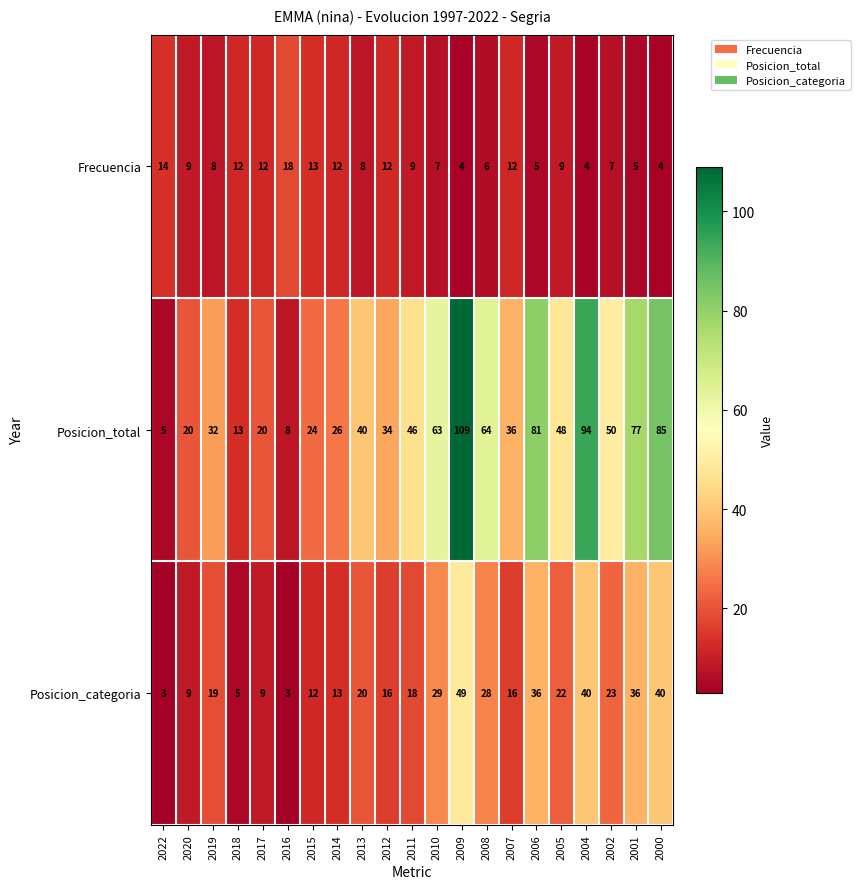

What is the sum of all Posicion_total values?

975